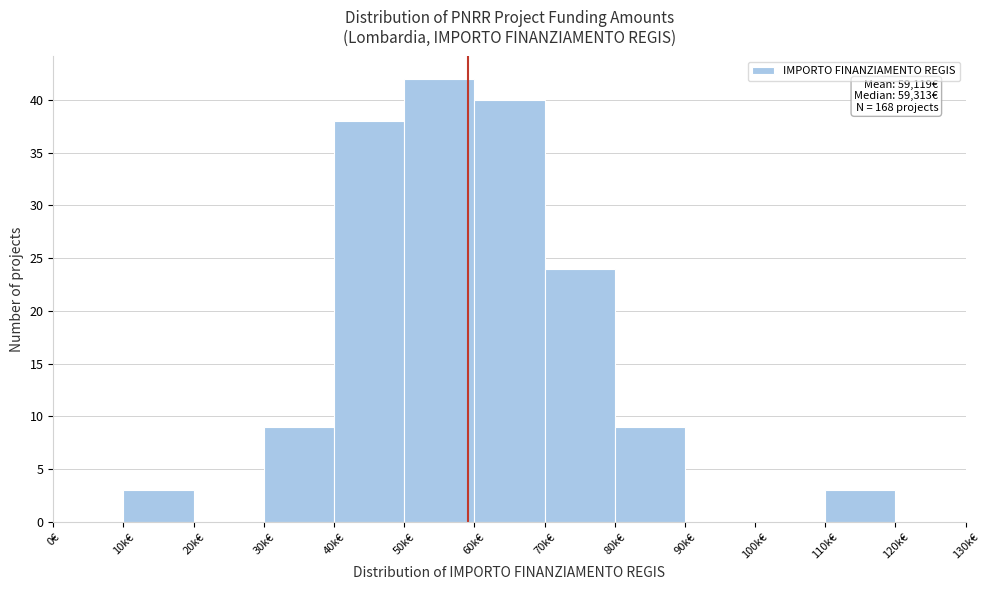

Reading right to left, extract all data points from this chart.

120k€=0	110k€=3	100k€=0	90k€=0	80k€=9	70k€=24	60k€=40	50k€=42	40k€=38	30k€=9	20k€=0	10k€=3	0€=0